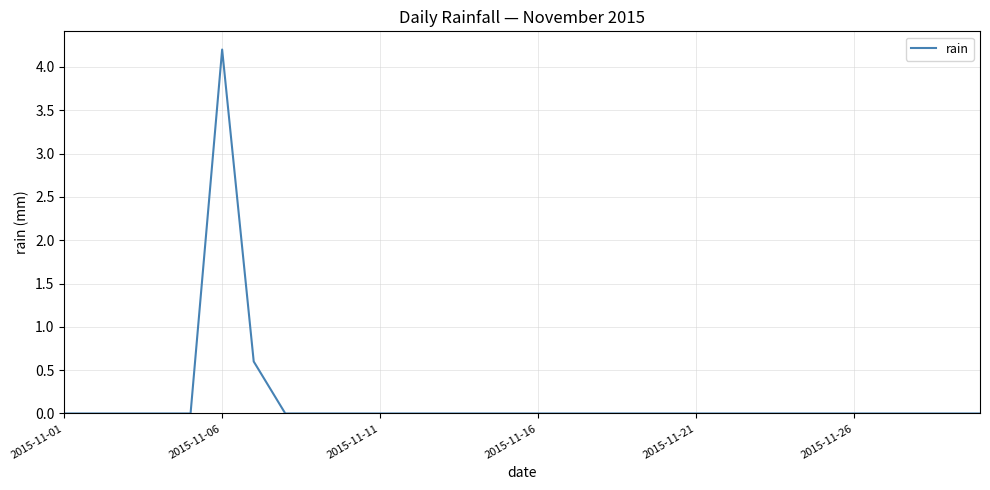

What is the difference between the maximum and minimum values?

4.2